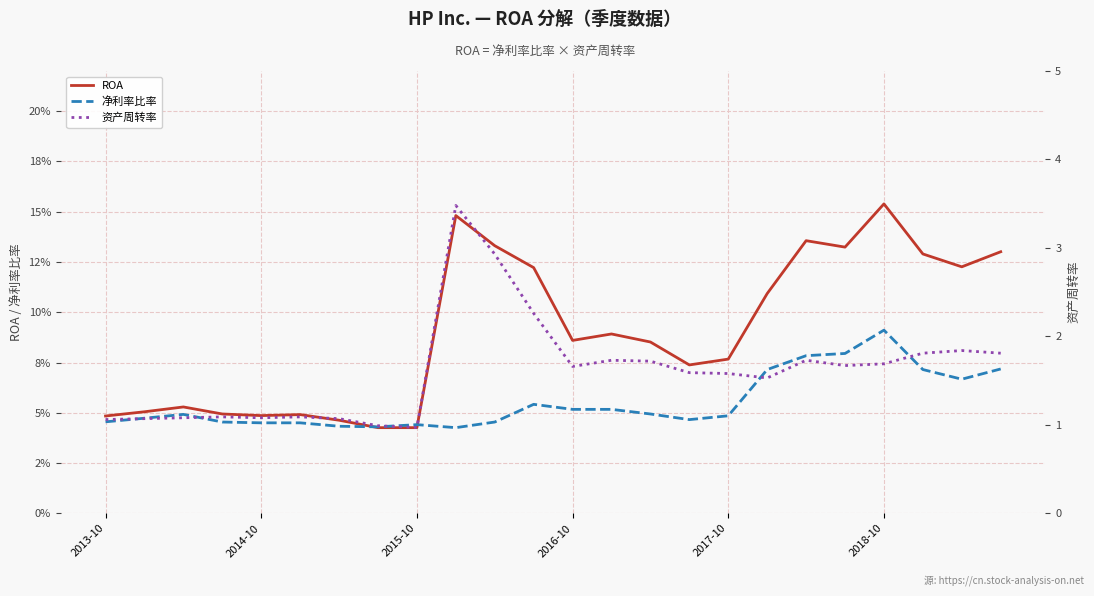

Which category has the highest value in the 资产周转率 series?

9